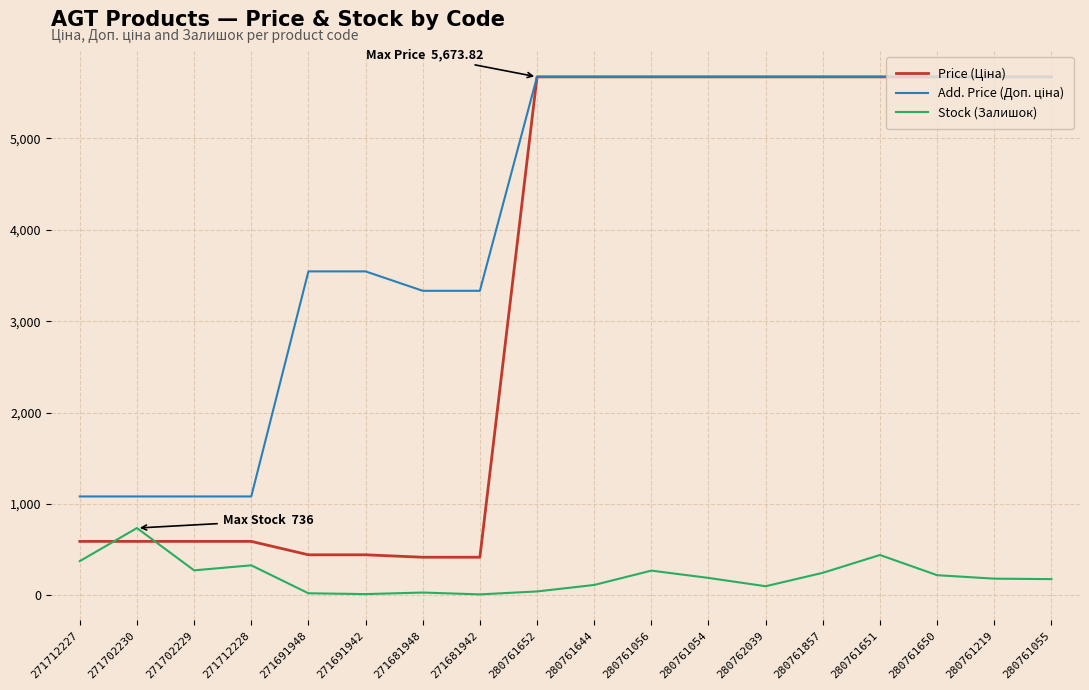

The value of Stock (Залишок) at 280761056 is 270.0. True or false?

True